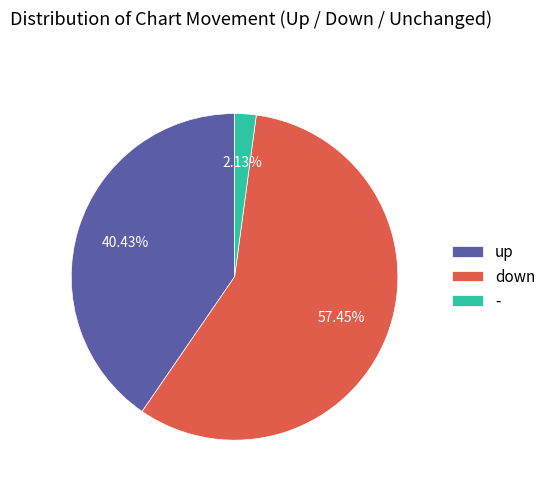

What is the largest slice in the pie chart?

down